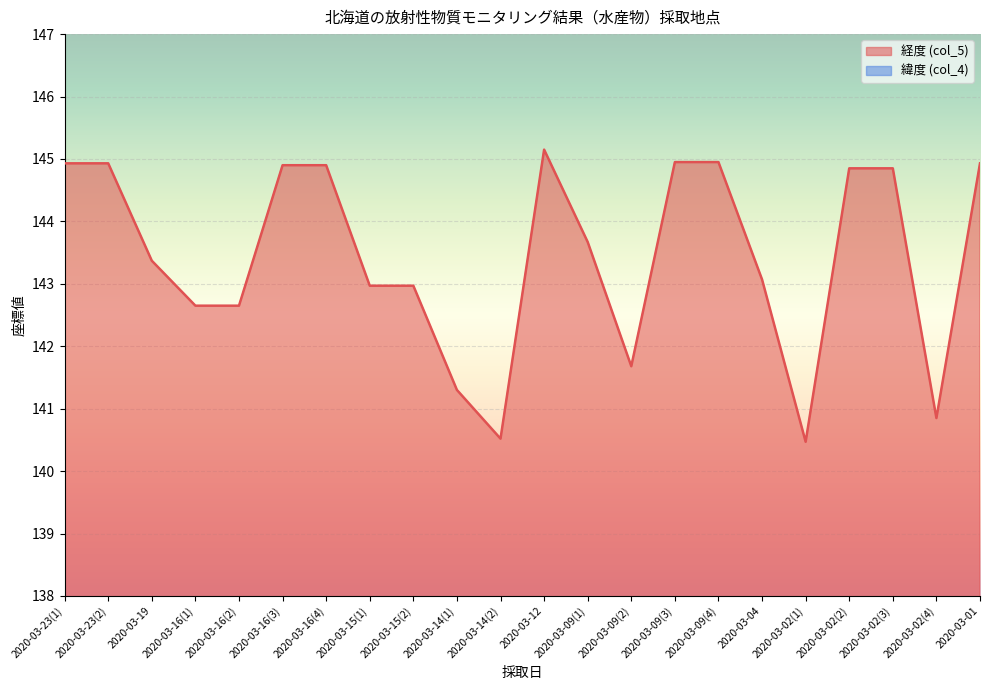

What position from the right is 2020-03-09(3)?

8